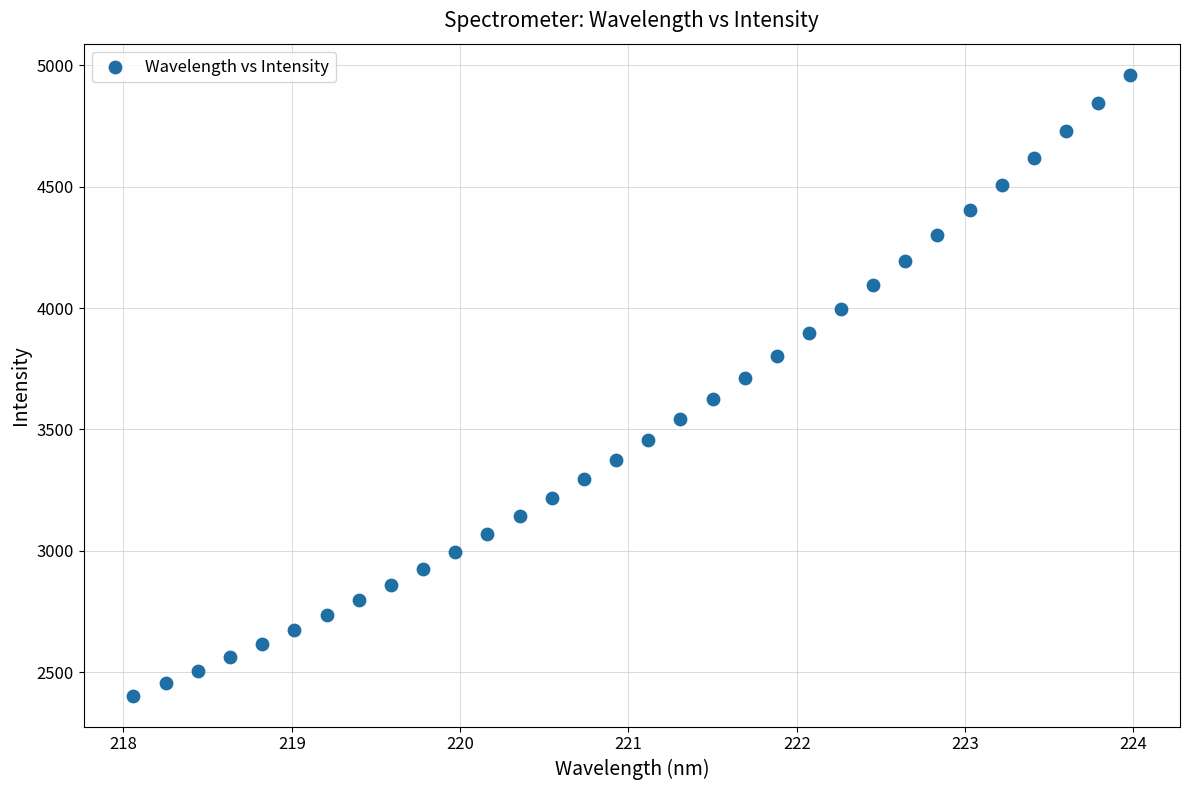

What is the range of Y values (max minus min)?

2557.2